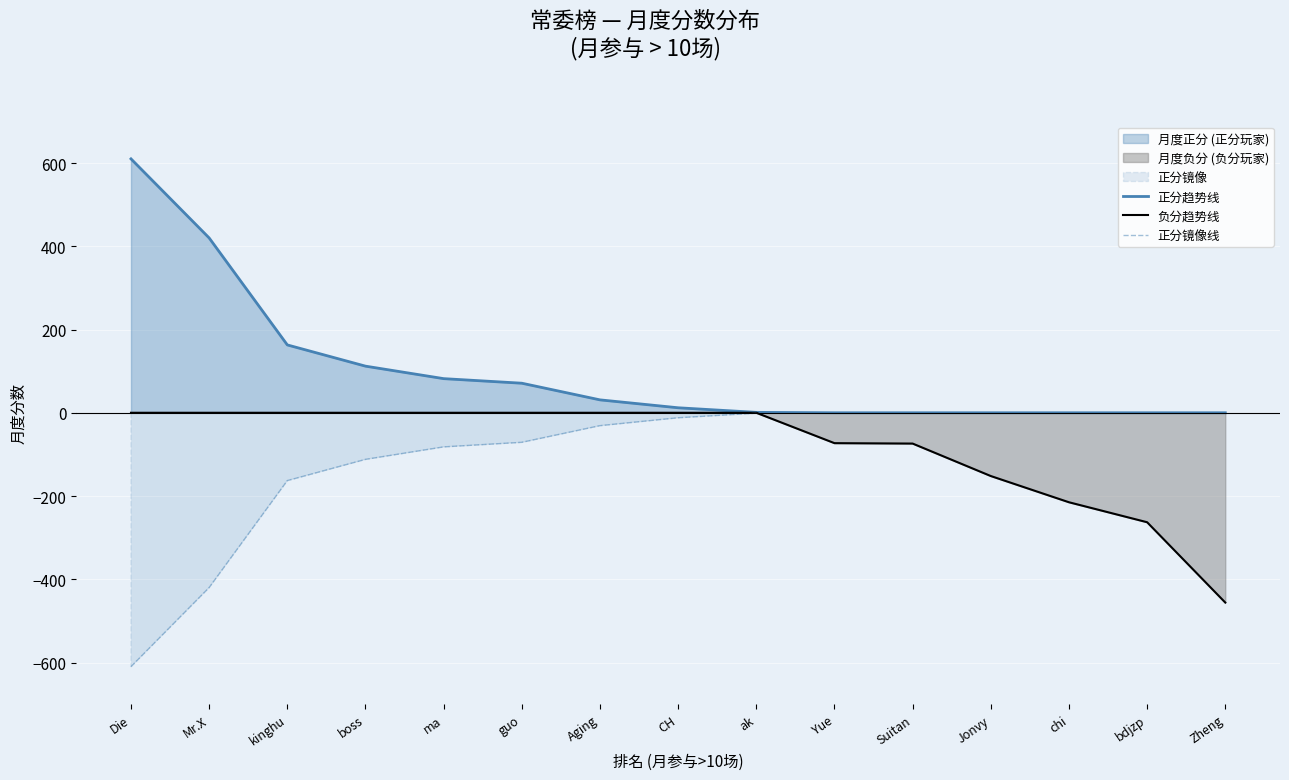

How many data points in 正分镜像线 are above -12?

7